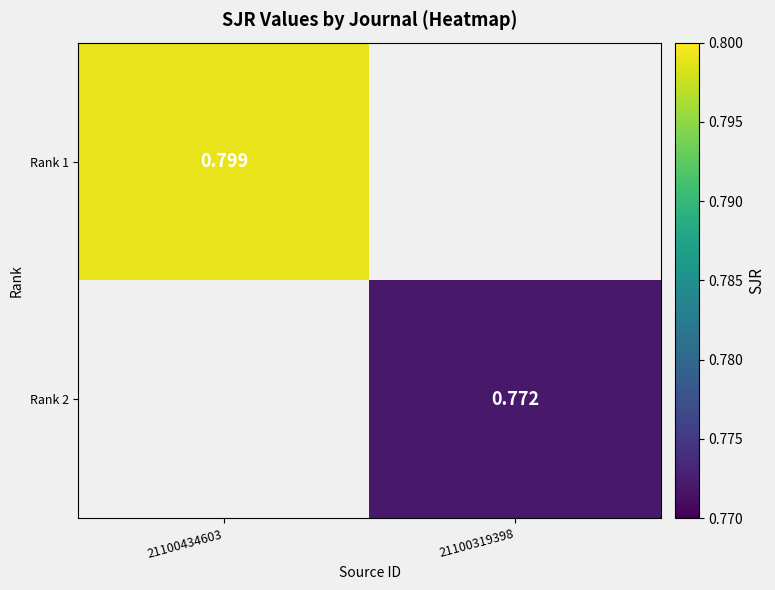

What is the minimum value for Rank 1?

0.8